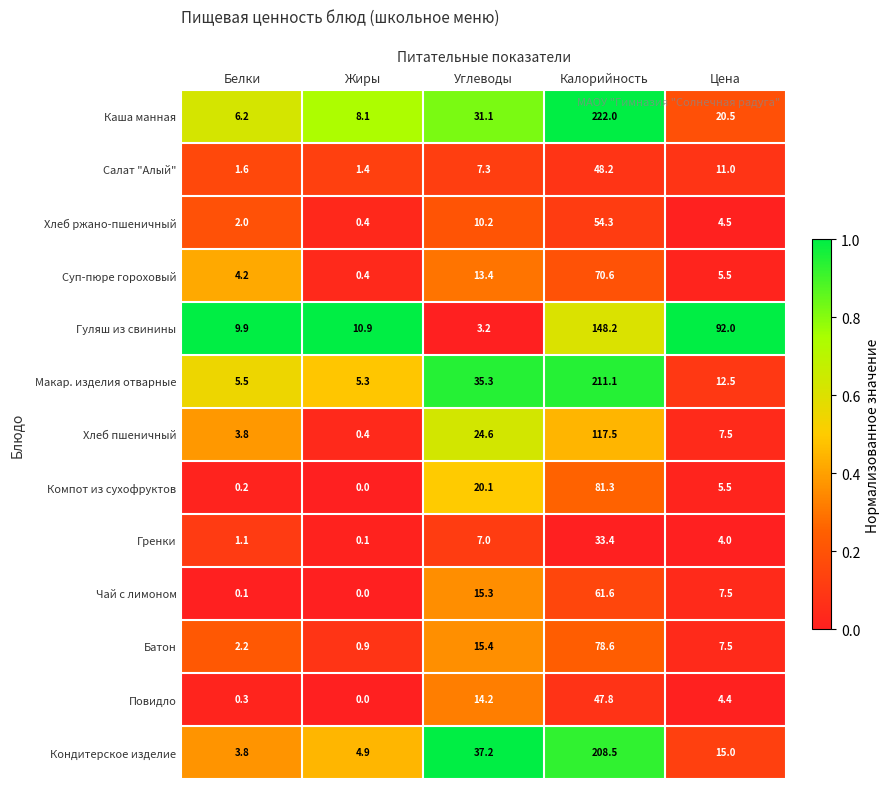

Which series has the largest range (max minus min)?

Каша манная